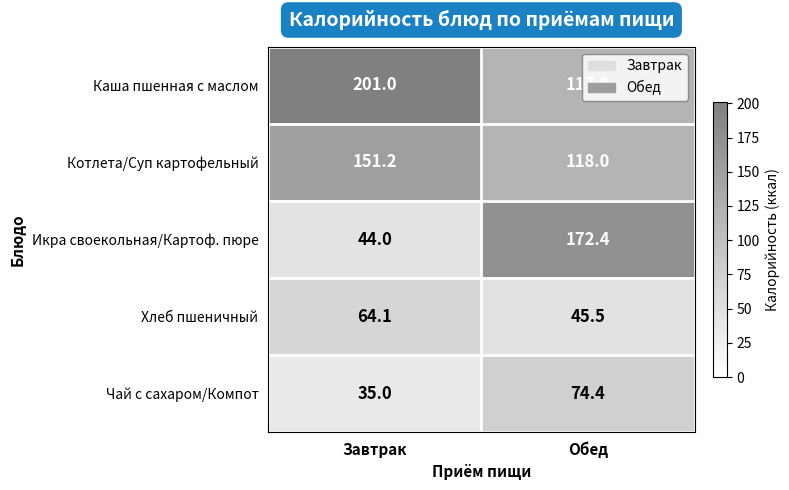

What is the difference between the maximum and minimum values in the Хлеб пшеничный series?

18.6